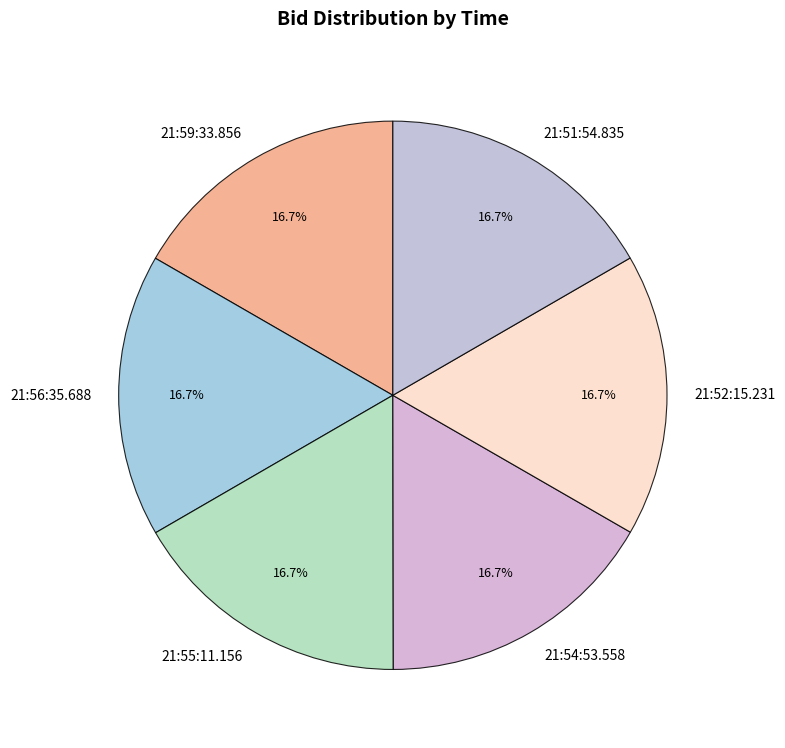

What percentage do 21:54:53.558 and 21:56:35.688 together represent?

33.3%